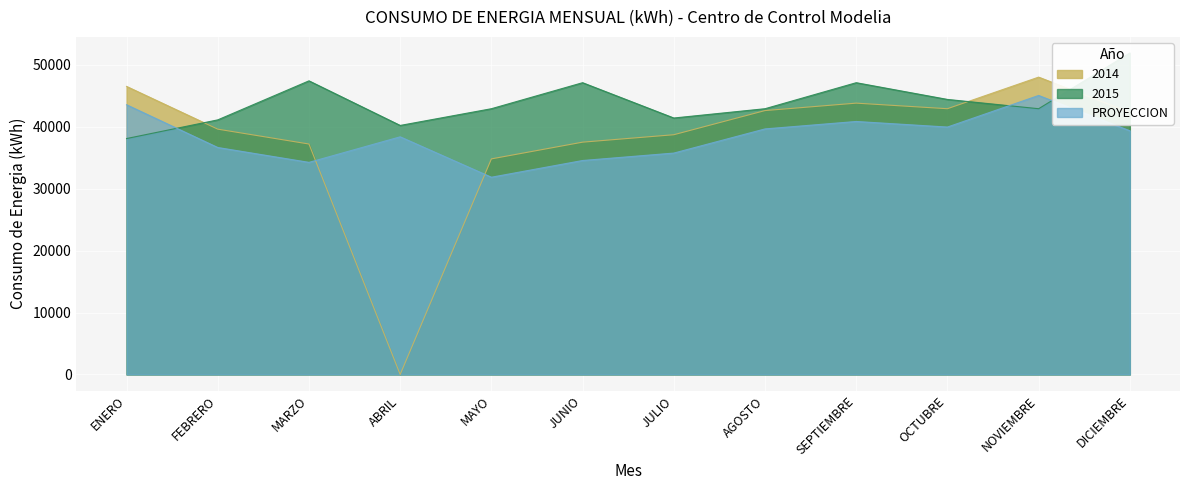

What is the value of the PROYECCION point at the 9th from the left?

40839.3